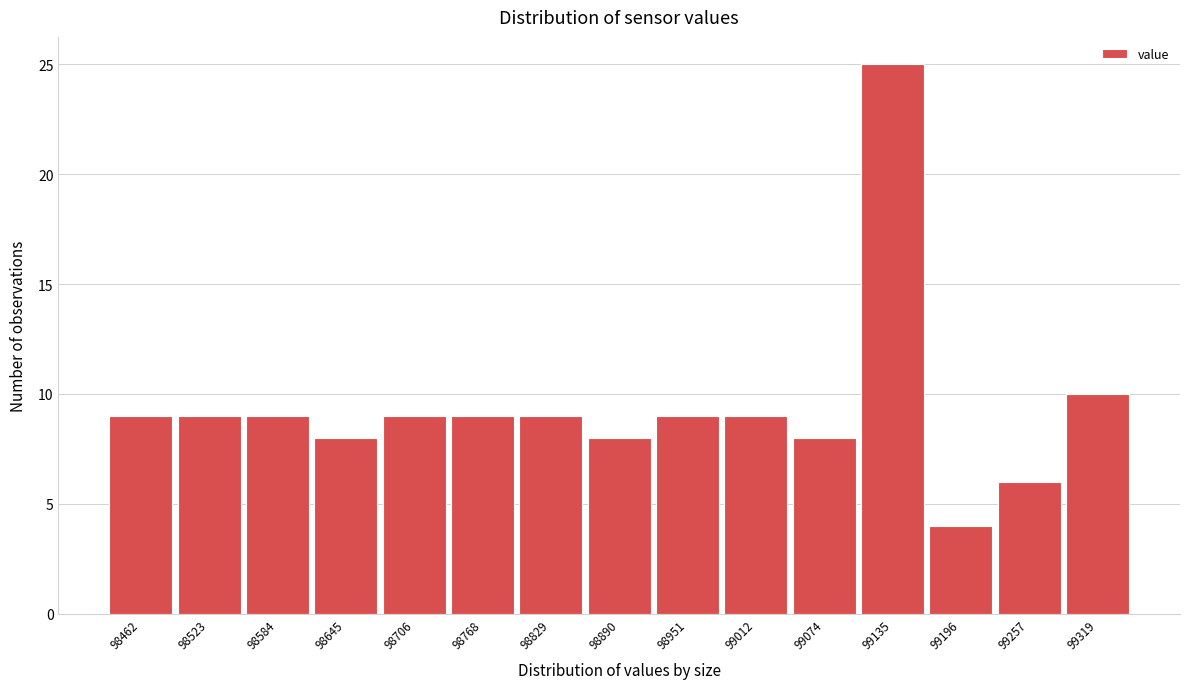

Reading left to right, extract all data points from this chart.

98462=9	98523=9	98584=9	98645=8	98706=9	98768=9	98829=9	98890=8	98951=9	99012=9	99074=8	99135=25	99196=4	99257=6	99319=10